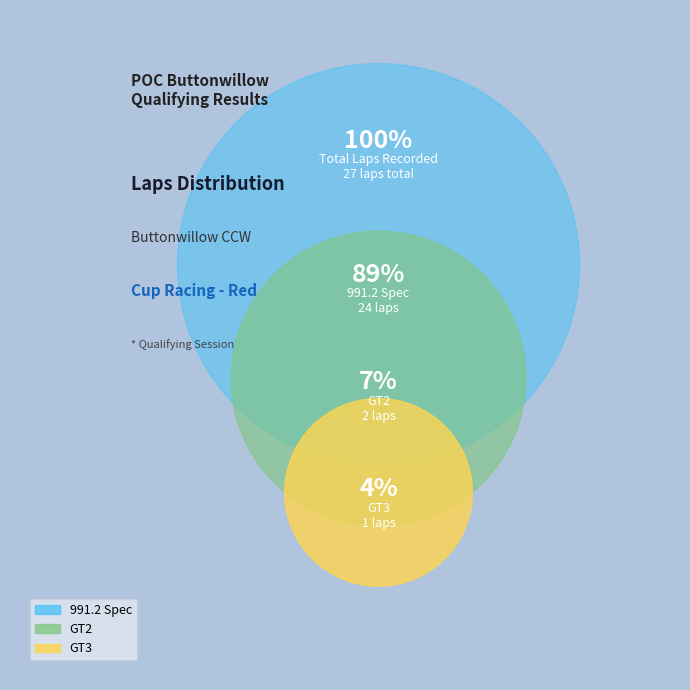

Which category has the smallest portion of the pie?

GT3